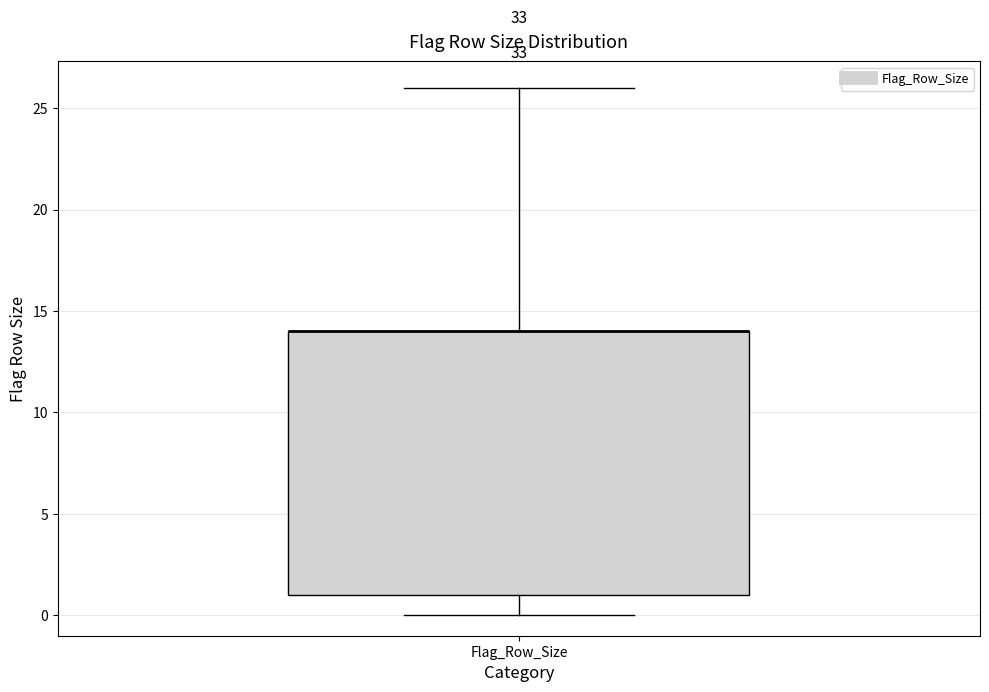

Transcribe this box plot: give where the median line is, the range the box spans, and where the two whiskers end, as read against the y-axis. The values are not printed on the chart, so give them approximately, as read against the axis.

median 14 (drawn on the box's upper edge), box 1 to 14, whiskers 0 to 26